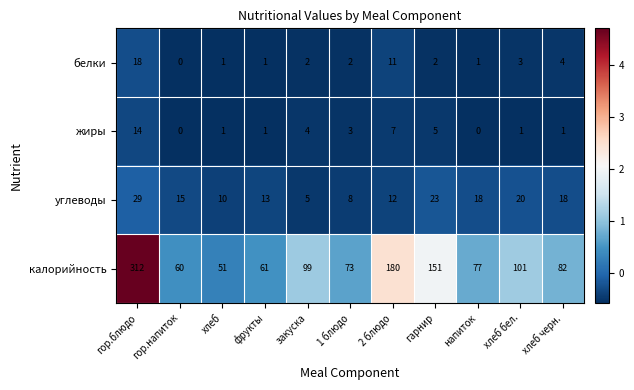

The value of калорийность at напиток is 77. True or false?

True